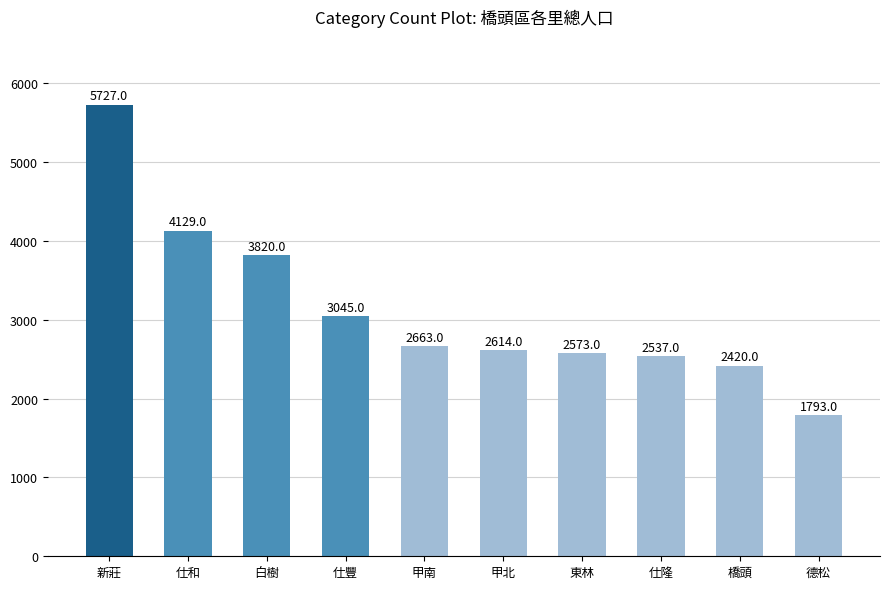

Reading left to right, extract all data points from this chart.

新莊=5727	仕和=4129	白樹=3820	仕豐=3045	甲南=2663	甲北=2614	東林=2573	仕隆=2537	橋頭=2420	德松=1793